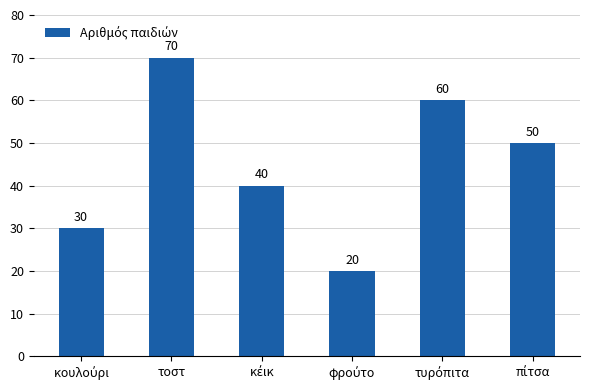

What is the minimum value shown in the chart?

20